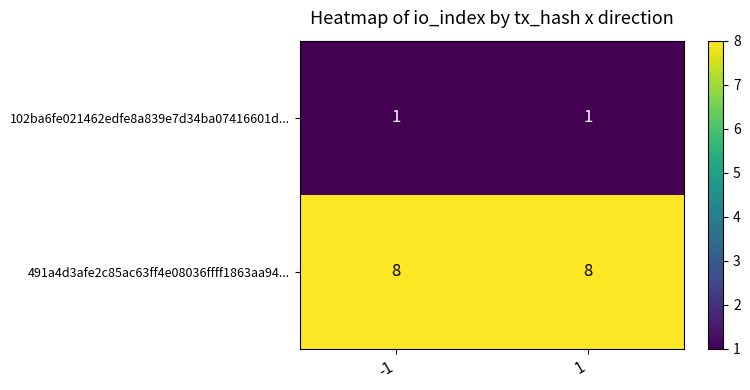

True or false: 491a4d3afe2c85ac63ff4e08036ffff1863aa94... has a value of 8 at 1.

True